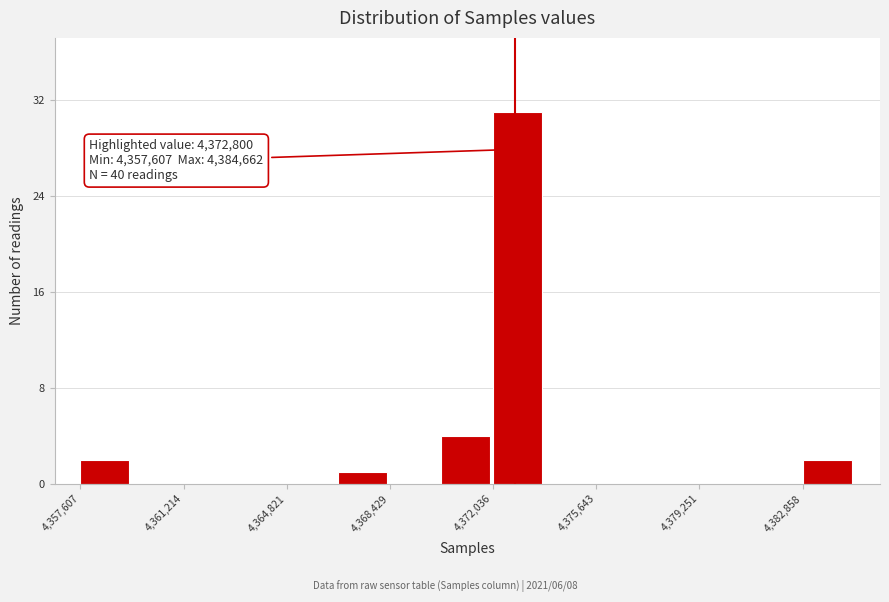

Read against the x-axis, roughly where is the centre of the tallest bar?

4373000